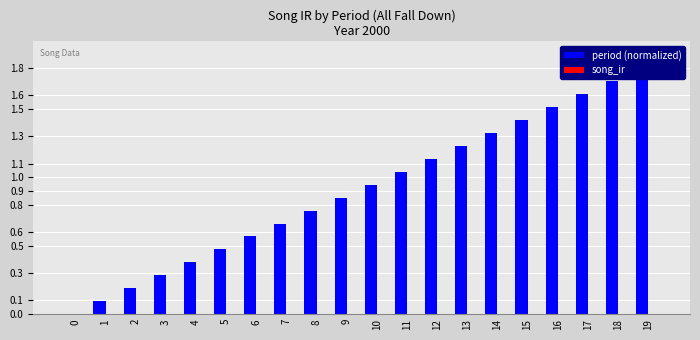

The song_ir series shows 0.0 at 12. True or false?

True